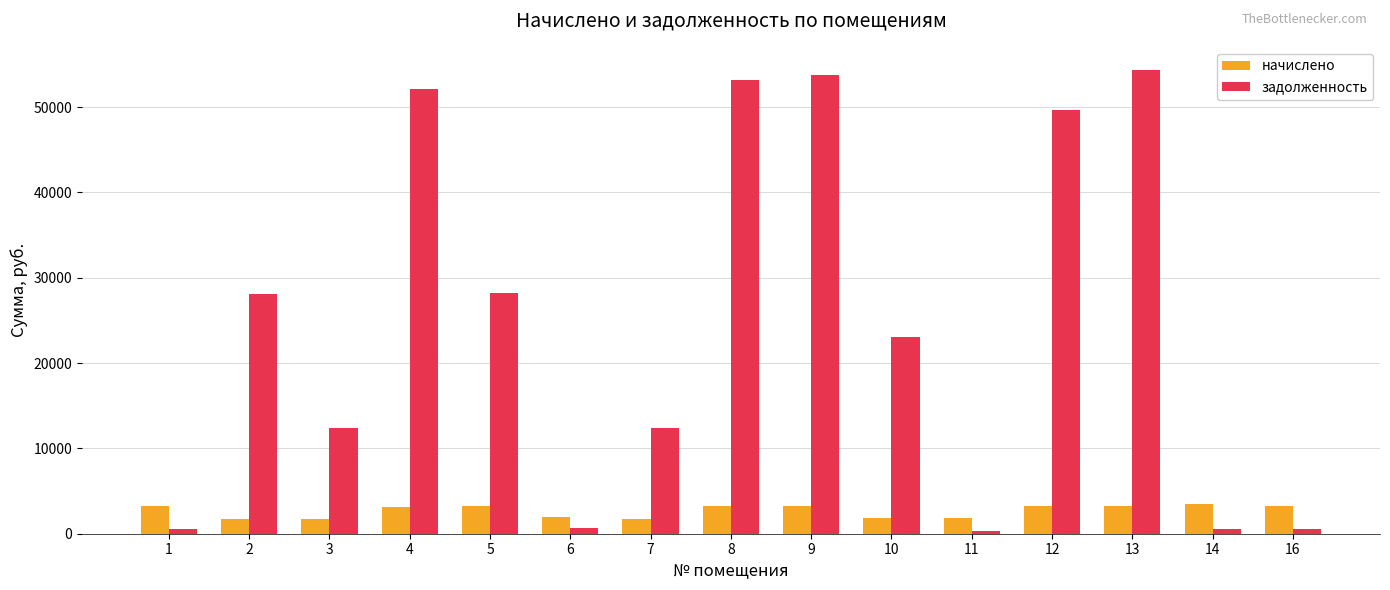

Does the chart contain any negative values?

No